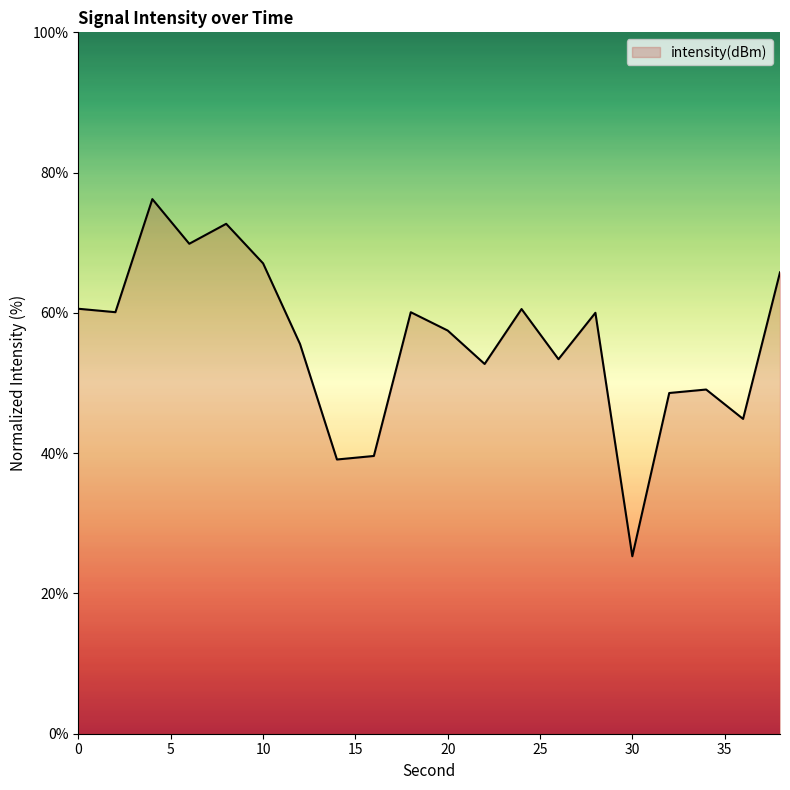

What is the difference between the maximum and minimum values?

50.9